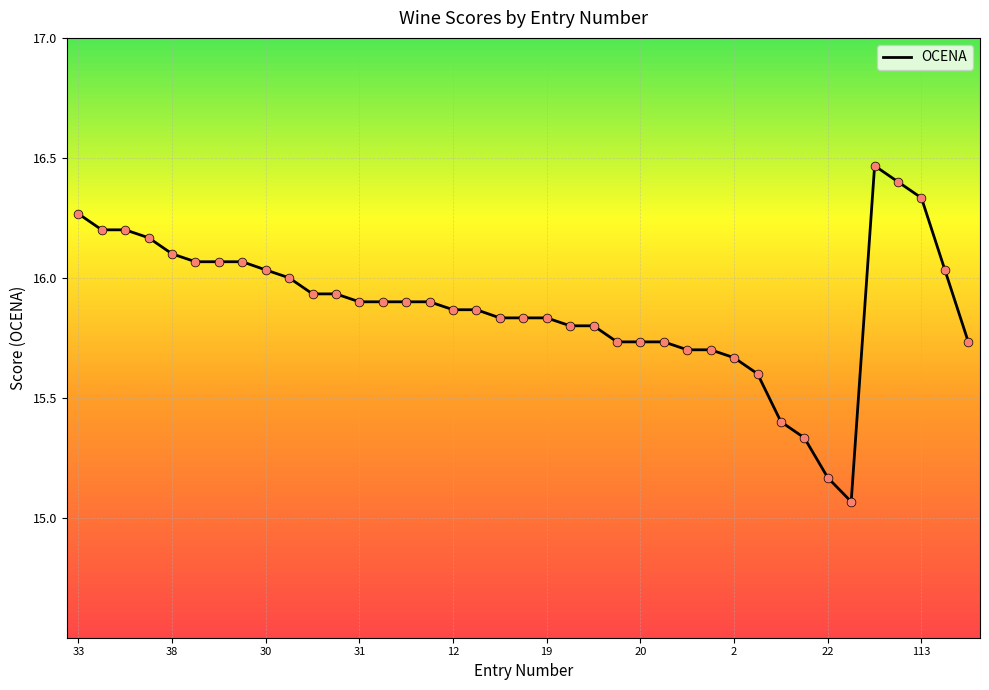

What is the difference between the maximum and minimum values?

1.4